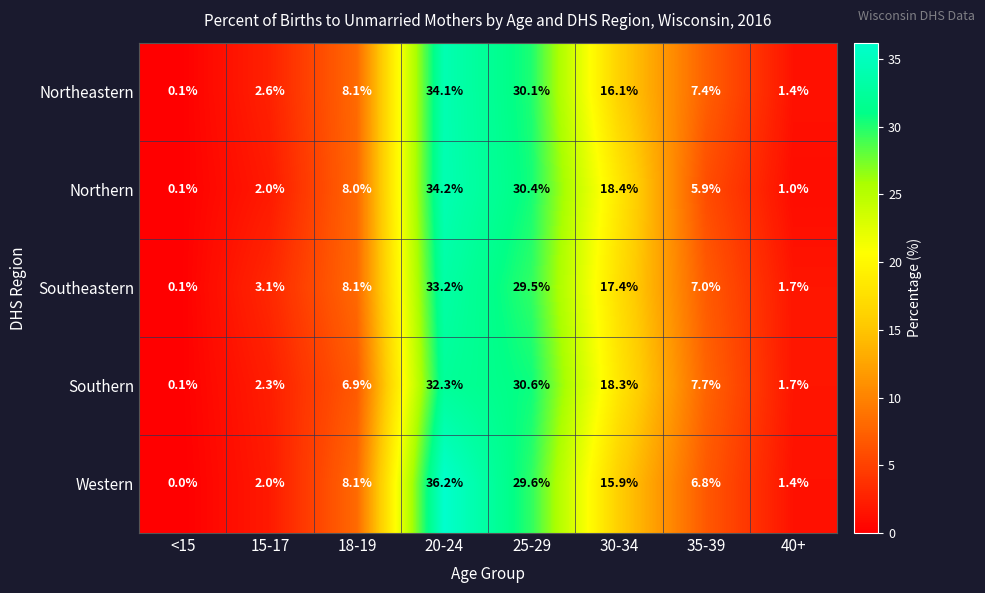

What is the average value of the Southeastern series?

12.5